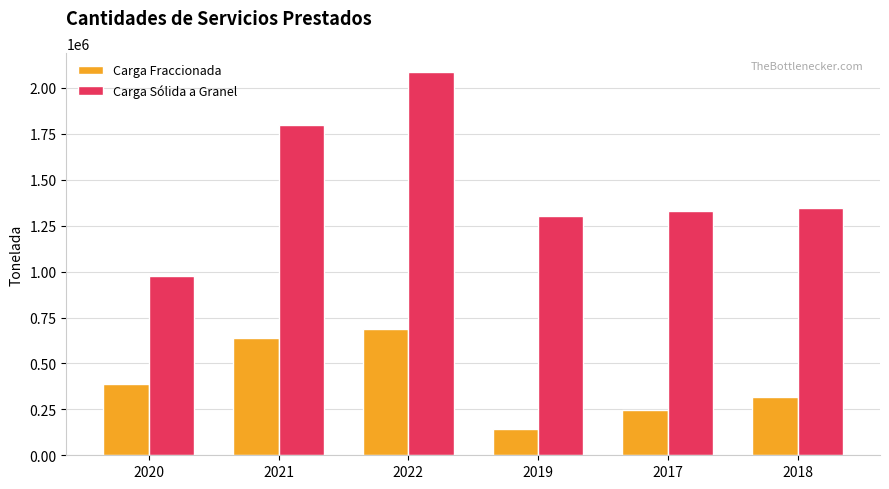

What are all the series names shown in the legend?

Carga Fraccionada, Carga Sólida a Granel